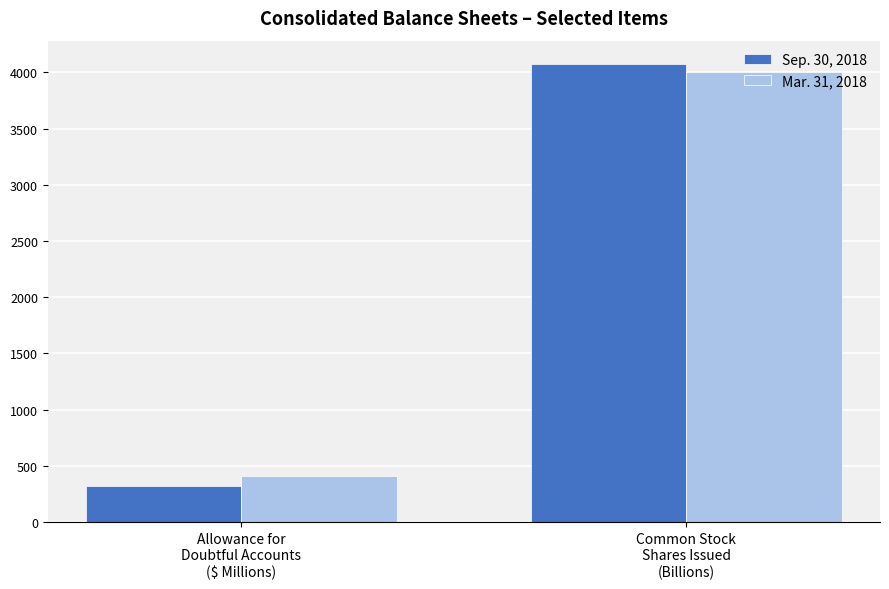

What is the difference between the Sep. 30, 2018 values at Common Stock
Shares Issued
(Billions) and Allowance for
Doubtful Accounts
($ Millions)?

3758